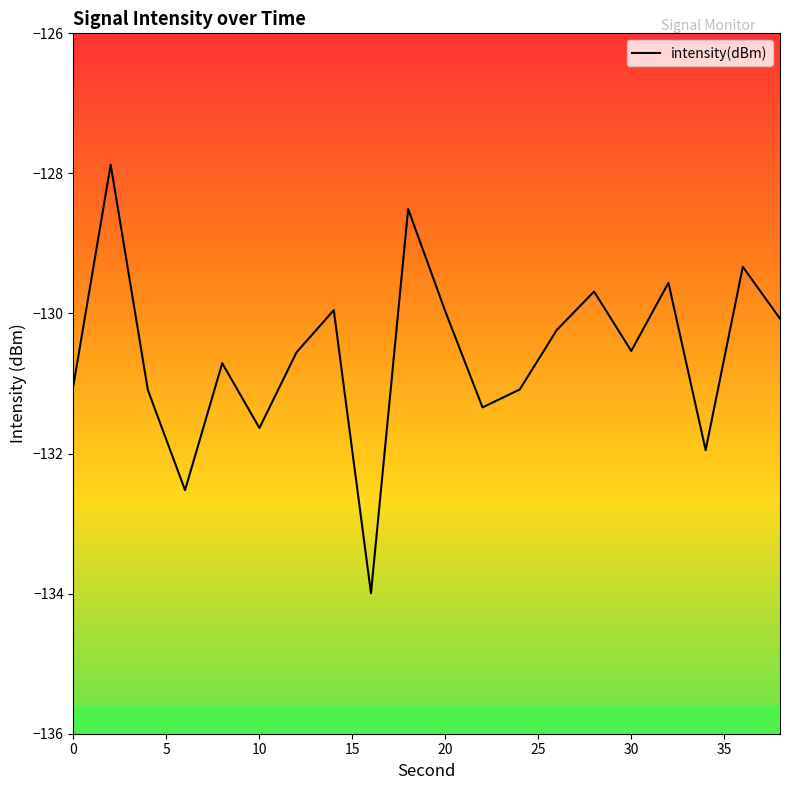

True or false: intensity(dBm) has a value of -55.5 at 20.

False